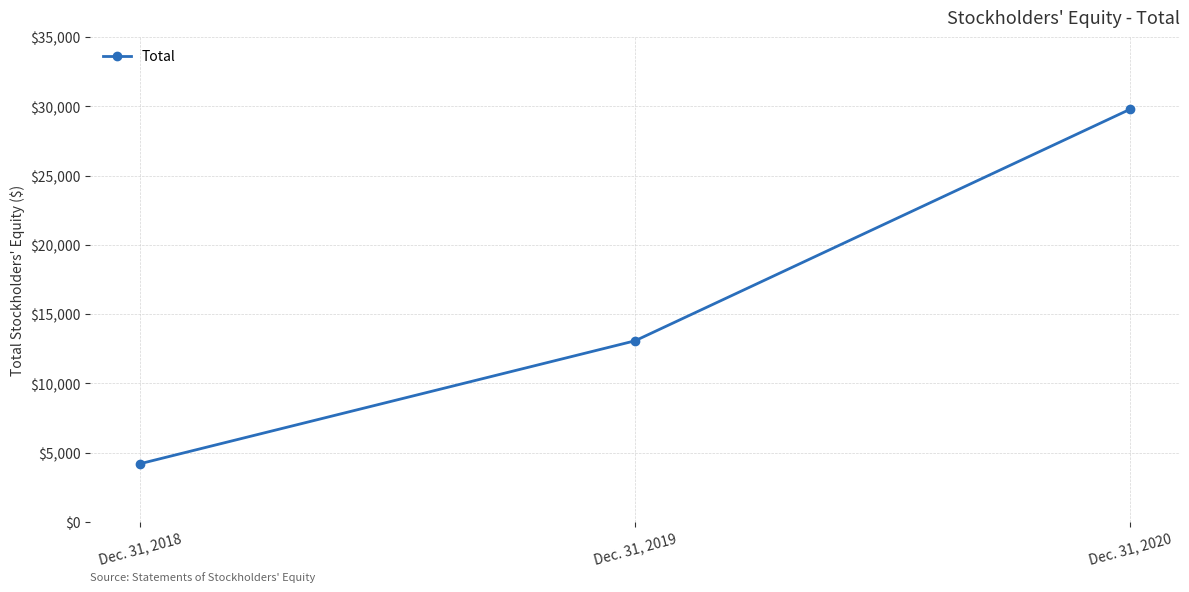

Rank the categories by value from highest to lowest.

Dec. 31, 2020, Dec. 31, 2019, Dec. 31, 2018